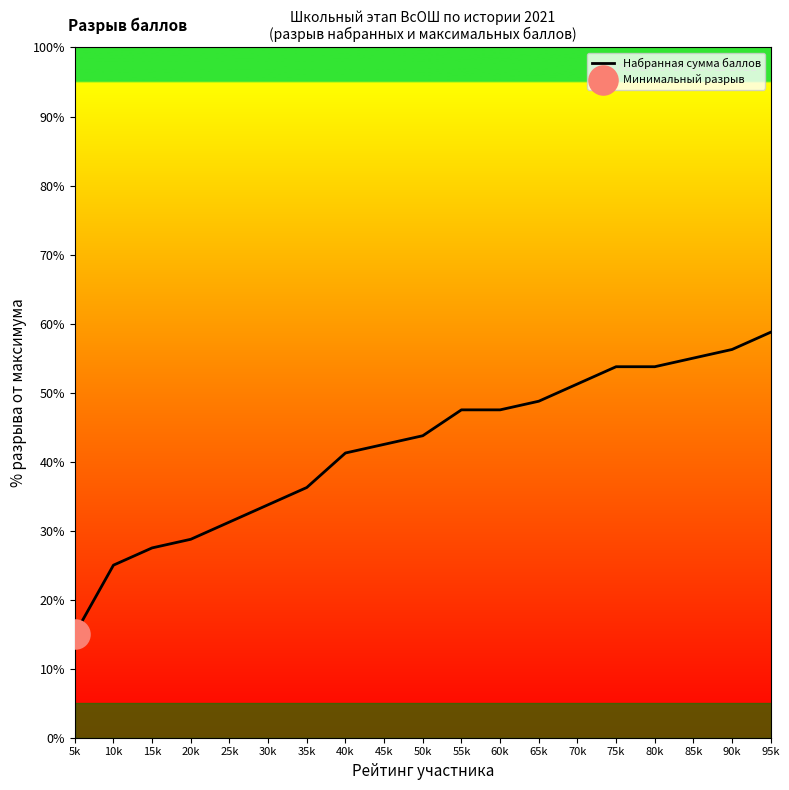

Between 90k and 65k, which is larger?

90k